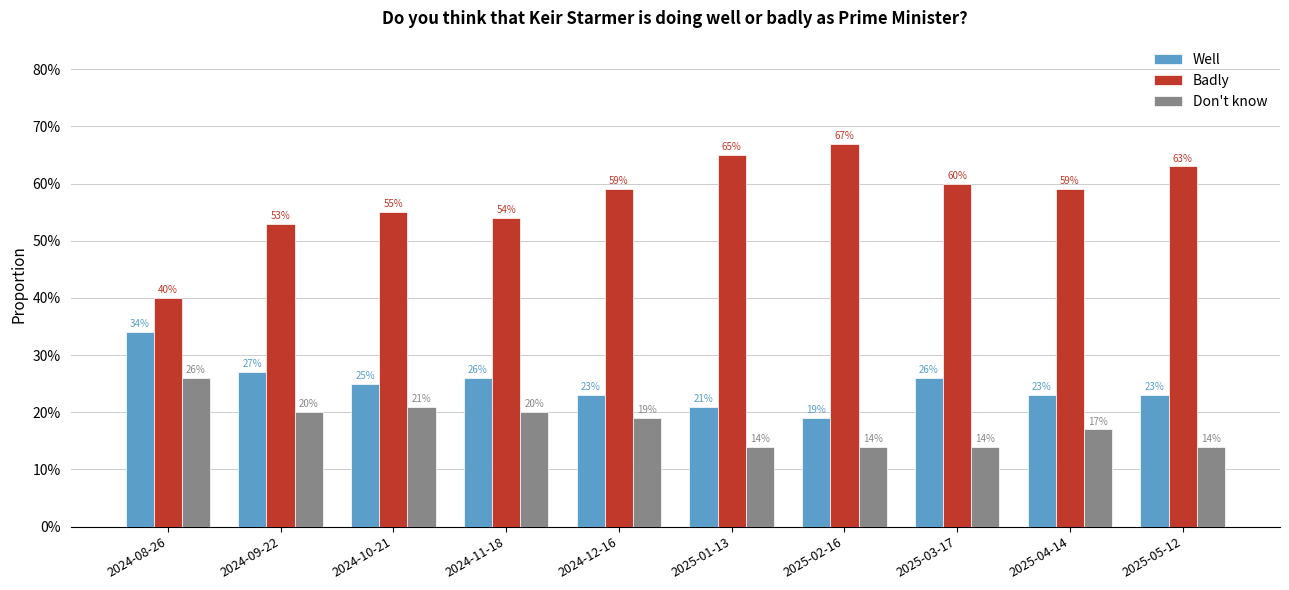

Is it true that Well equals 0.3 at 2024-09-22?

True